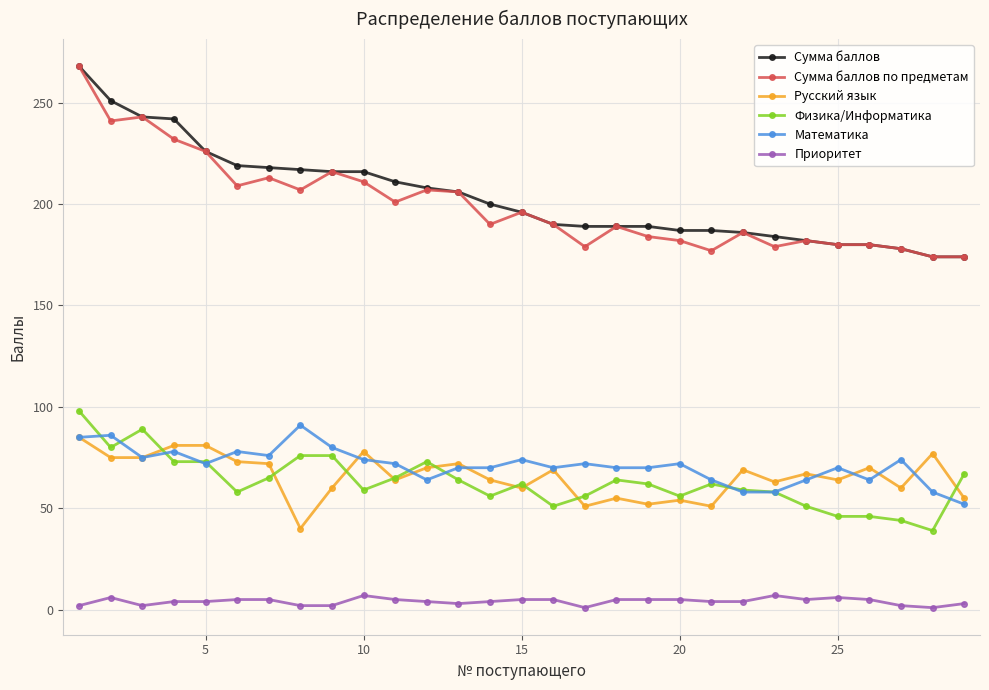

What is the greatest value displayed?

268